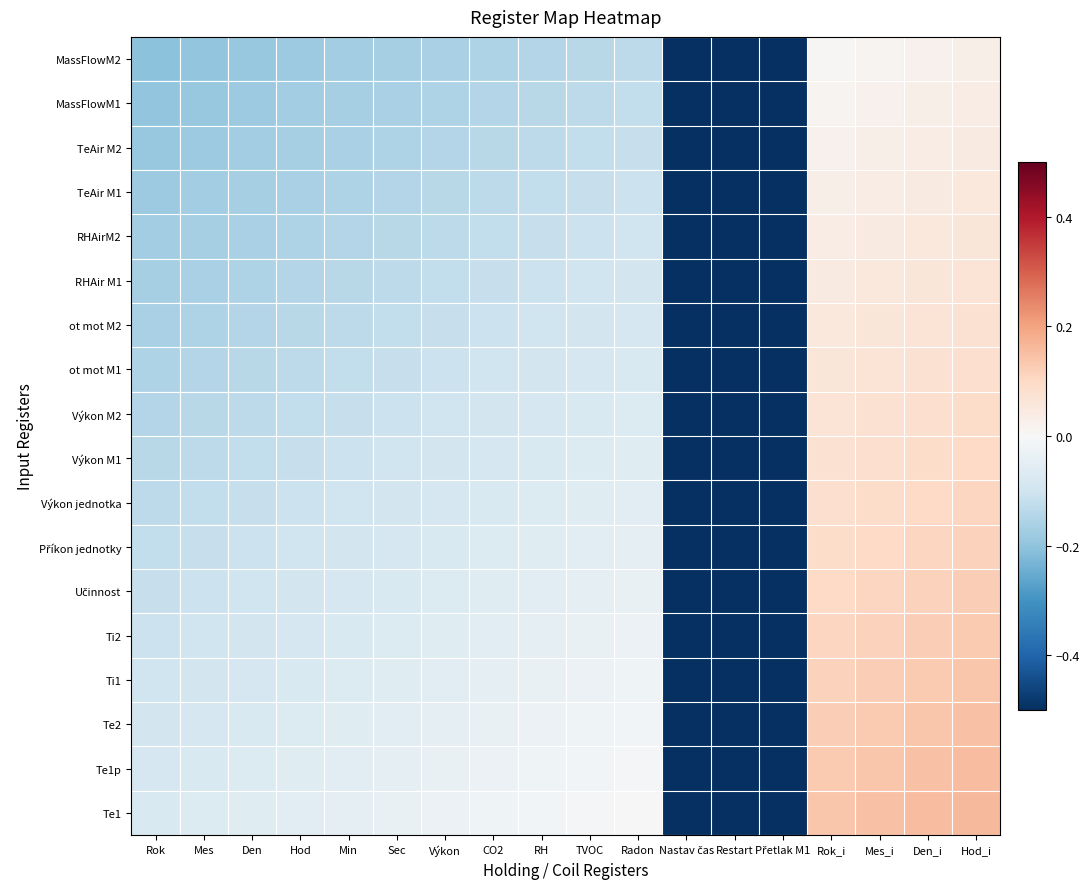

How many data points does each series have?

18